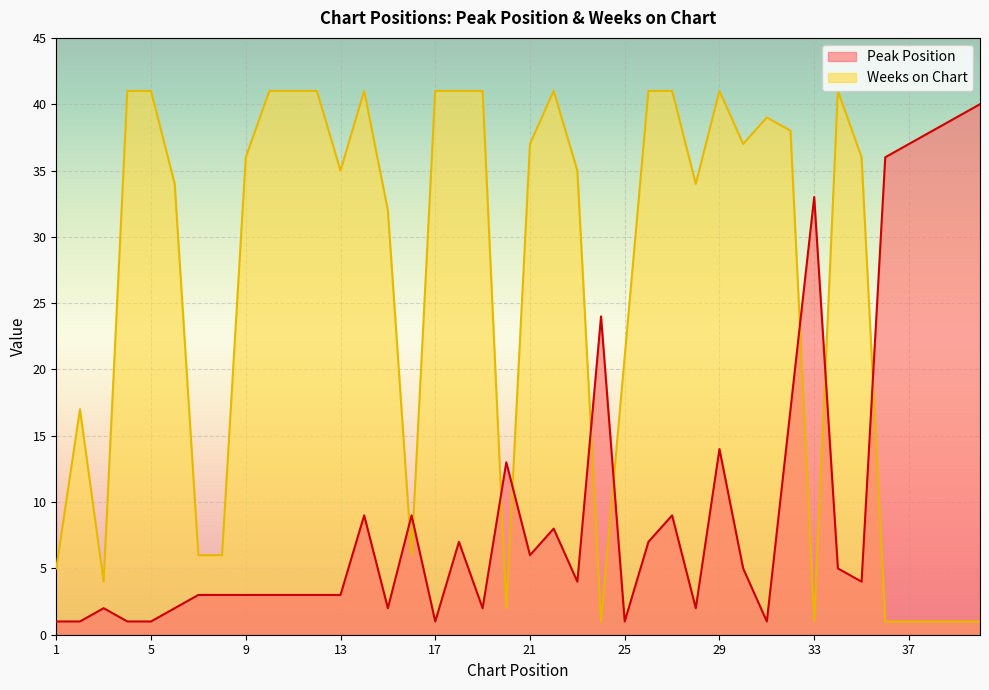

Rank the series by their average value, from lowest to highest.

Peak Position, Weeks on Chart